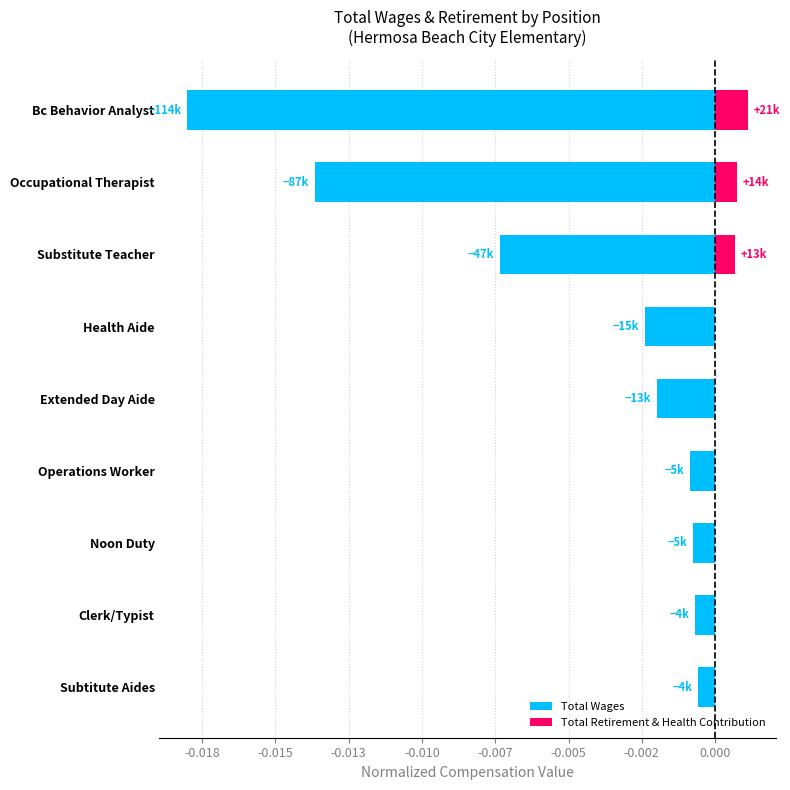

What are all the series names shown in the legend?

Total Wages, Total Retirement & Health Contribution